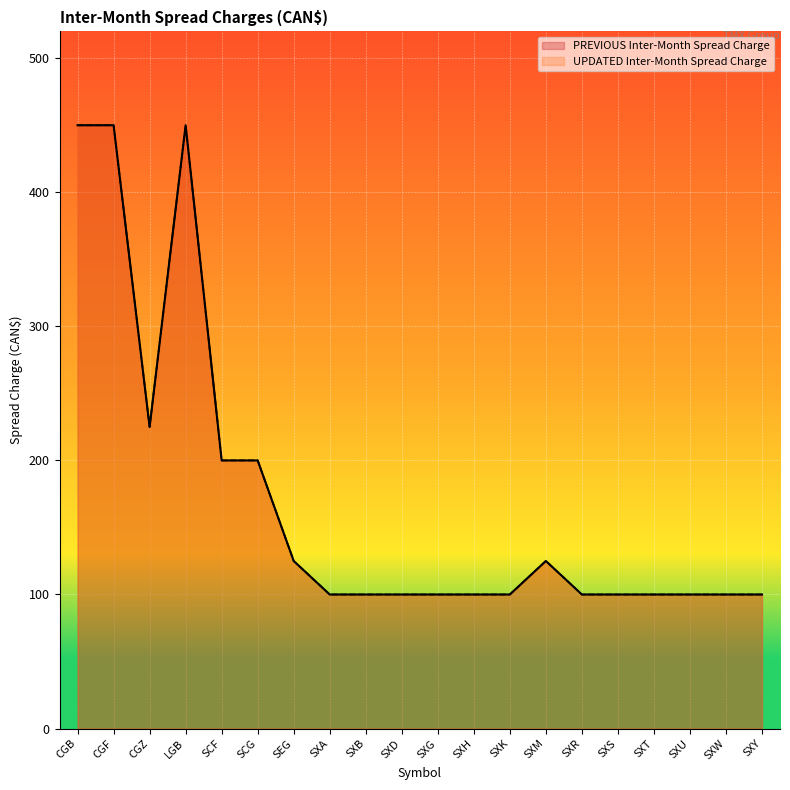

What is the total value across all series at CGZ?

450